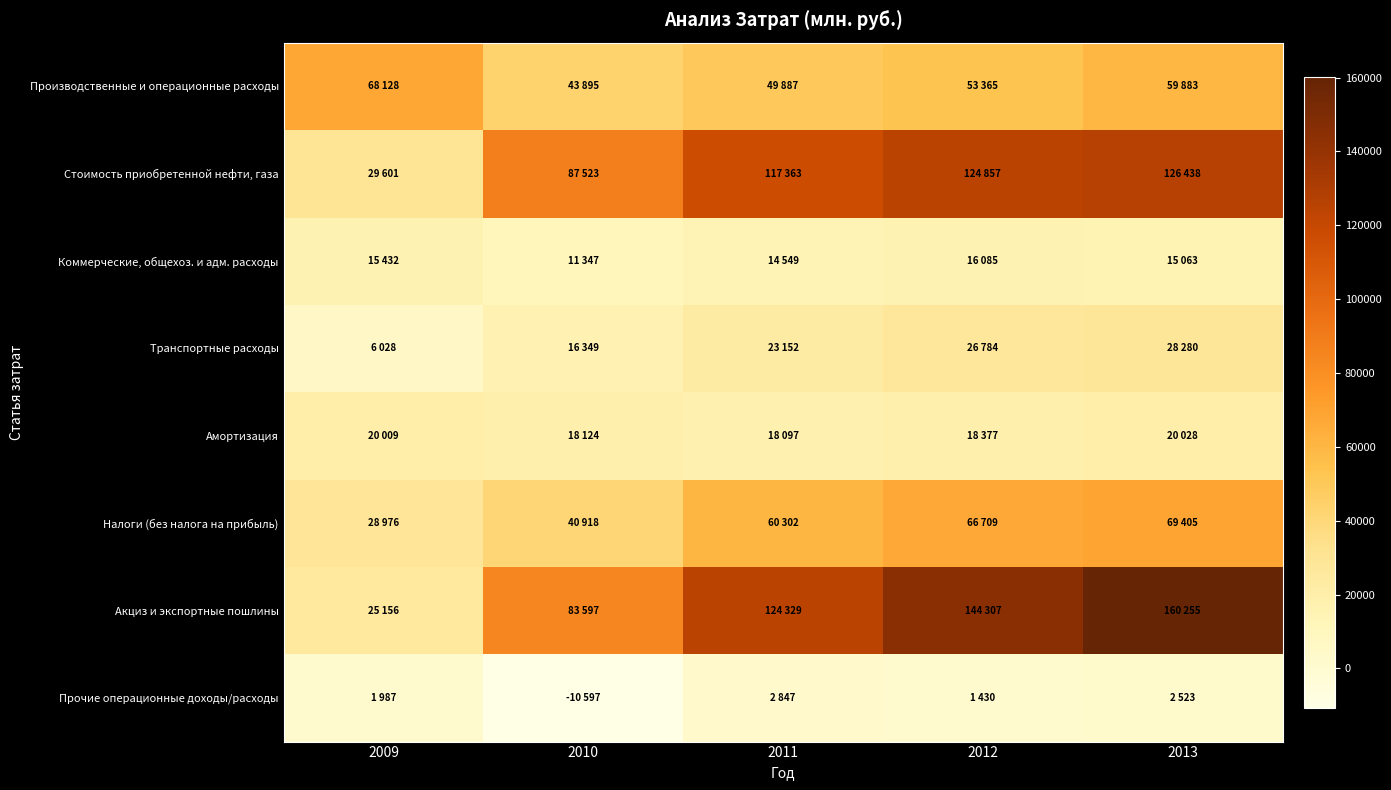

What is the greatest value displayed?

160255